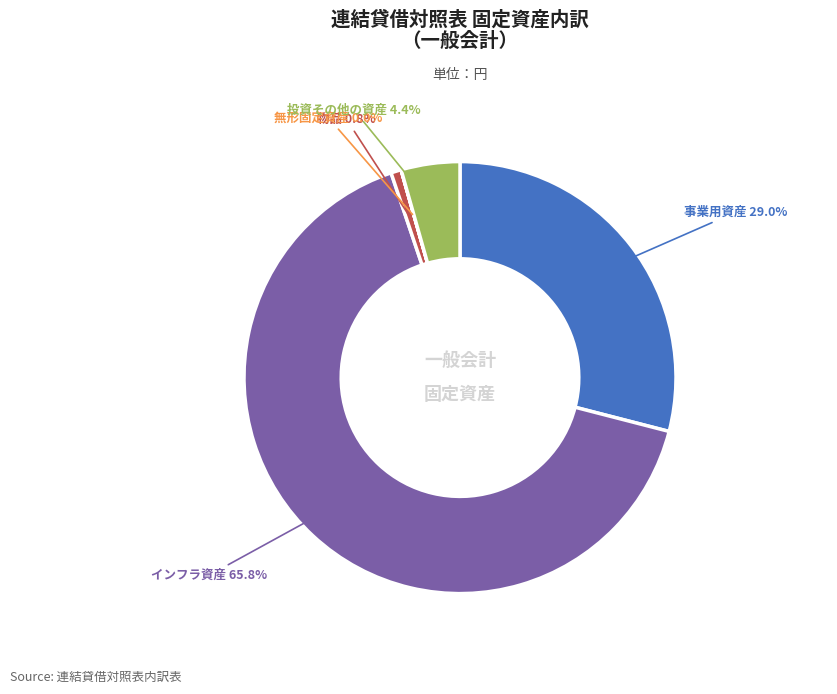

Is there any slice that represents more than half of the pie?

Yes